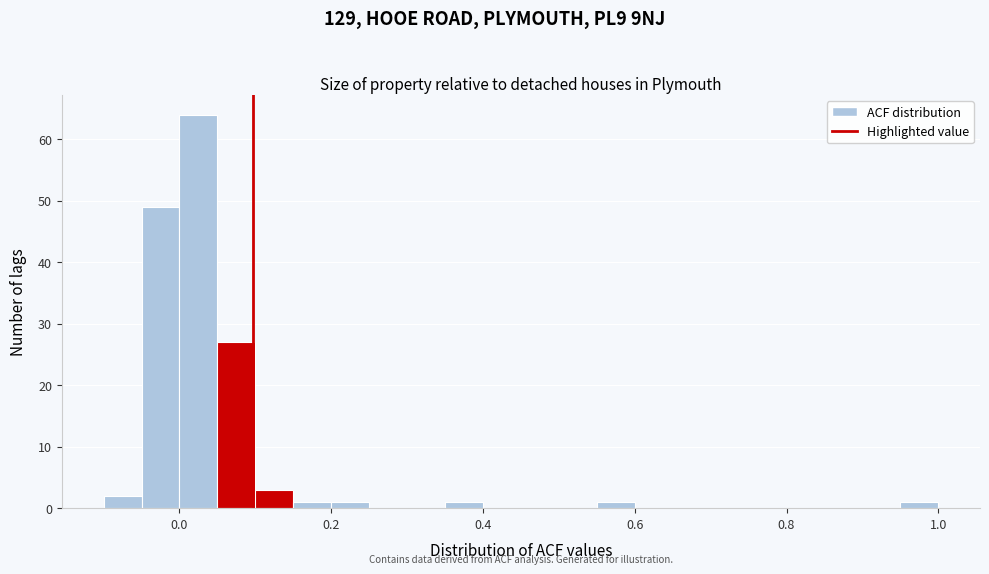

Around what value on the x-axis is the tallest bar? Give the approximate position of its centre, as read against the axis.

0.02